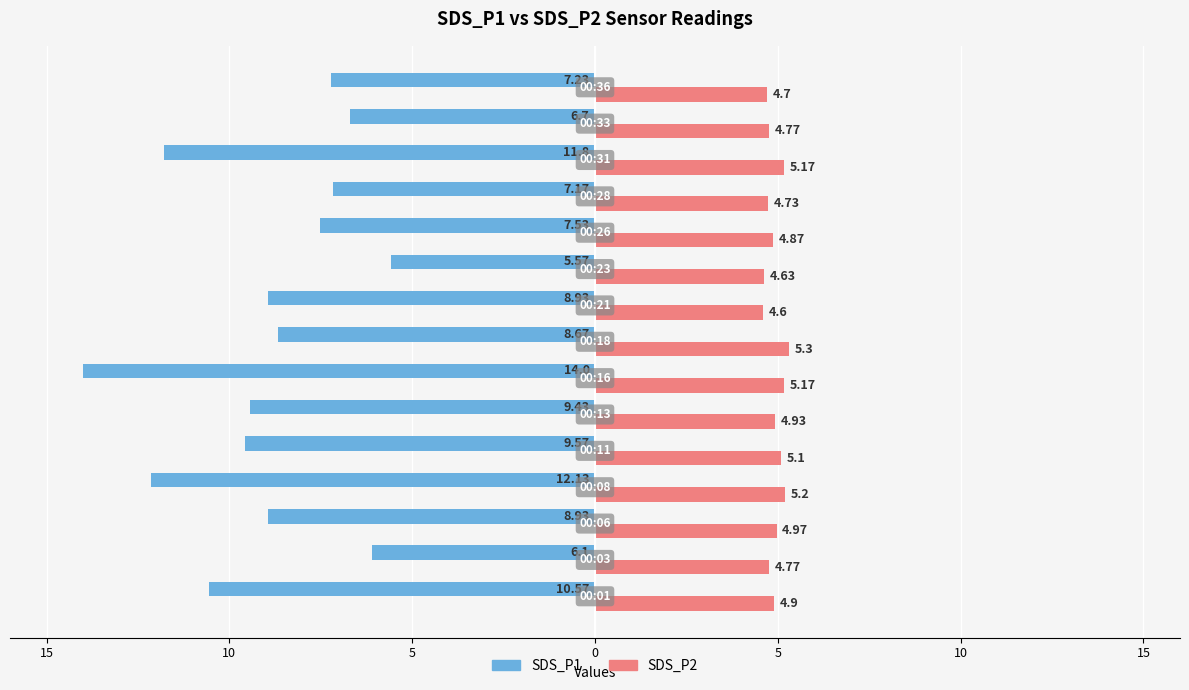

What is the difference between the maximum and minimum values in the SDS_P2 series?

0.7